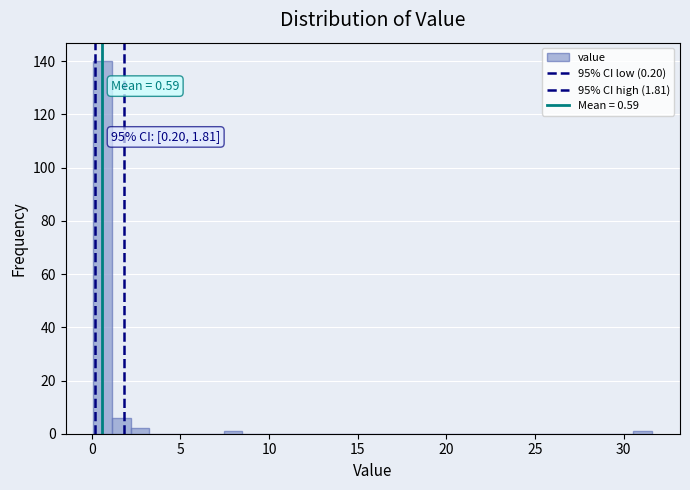

Around what value on the x-axis is the tallest bar? Give the approximate position of its centre, as read against the axis.

0.5